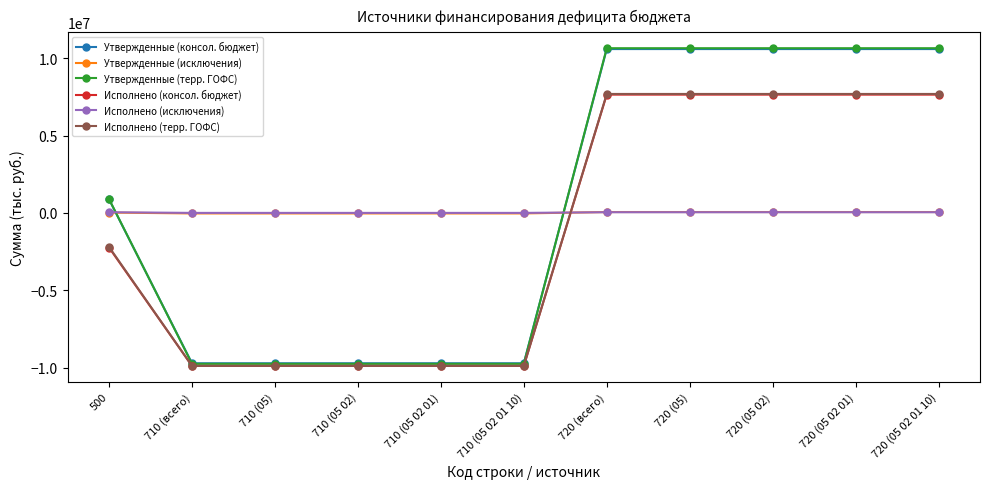

How many distinct data groups are displayed?

6